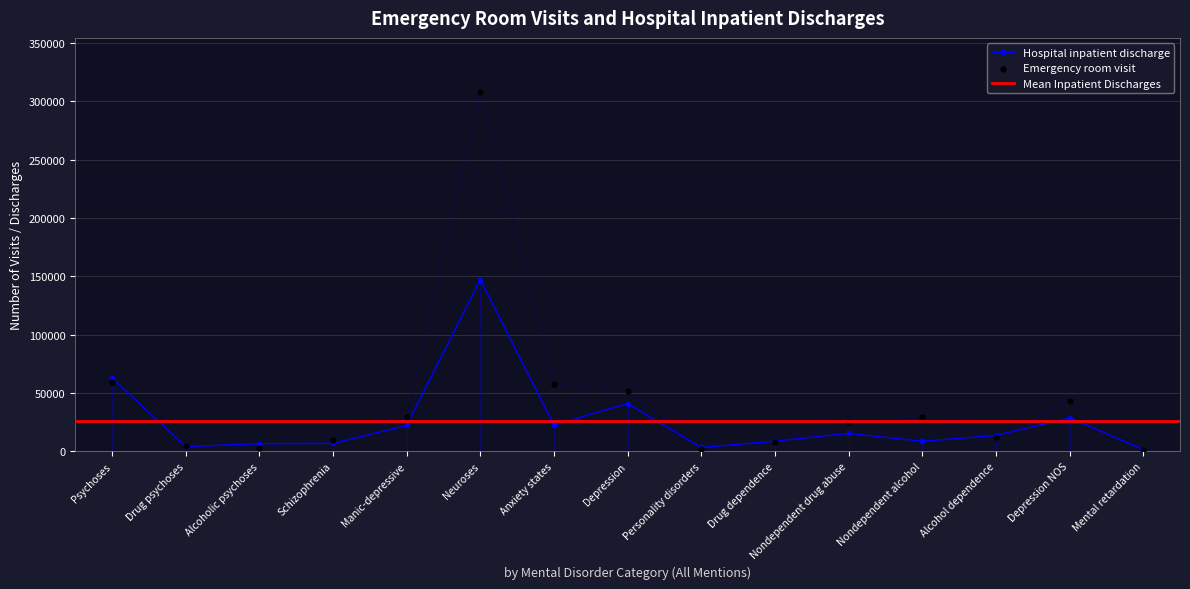

At how many categories does at least one series exceed 7140?

11